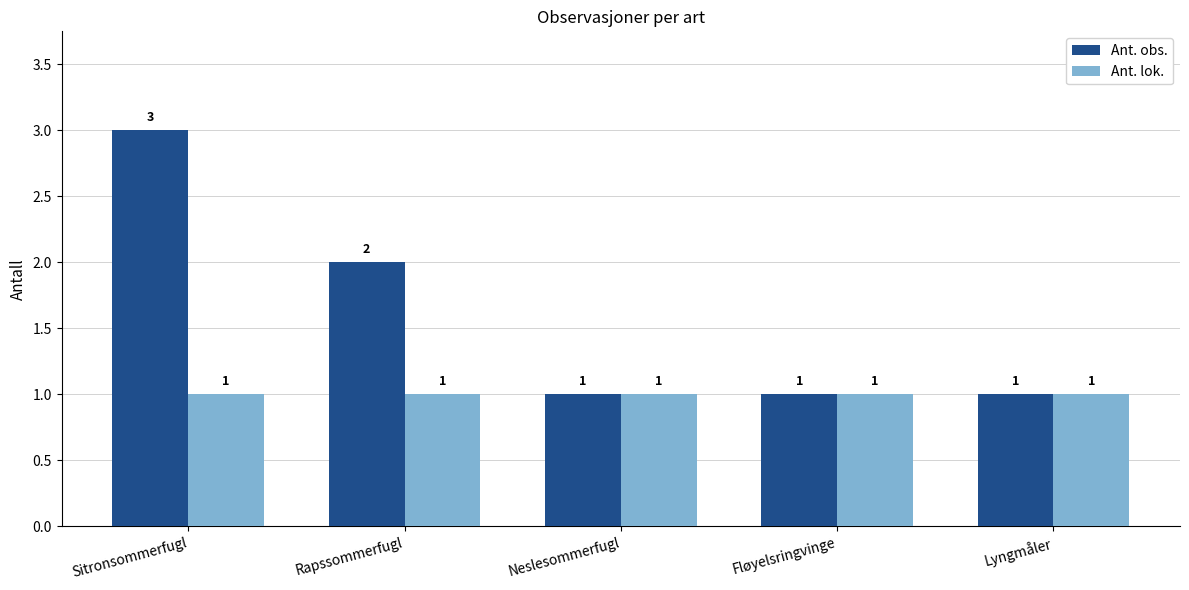

List the series in order of their peak value, lowest first.

Ant. lok., Ant. obs.